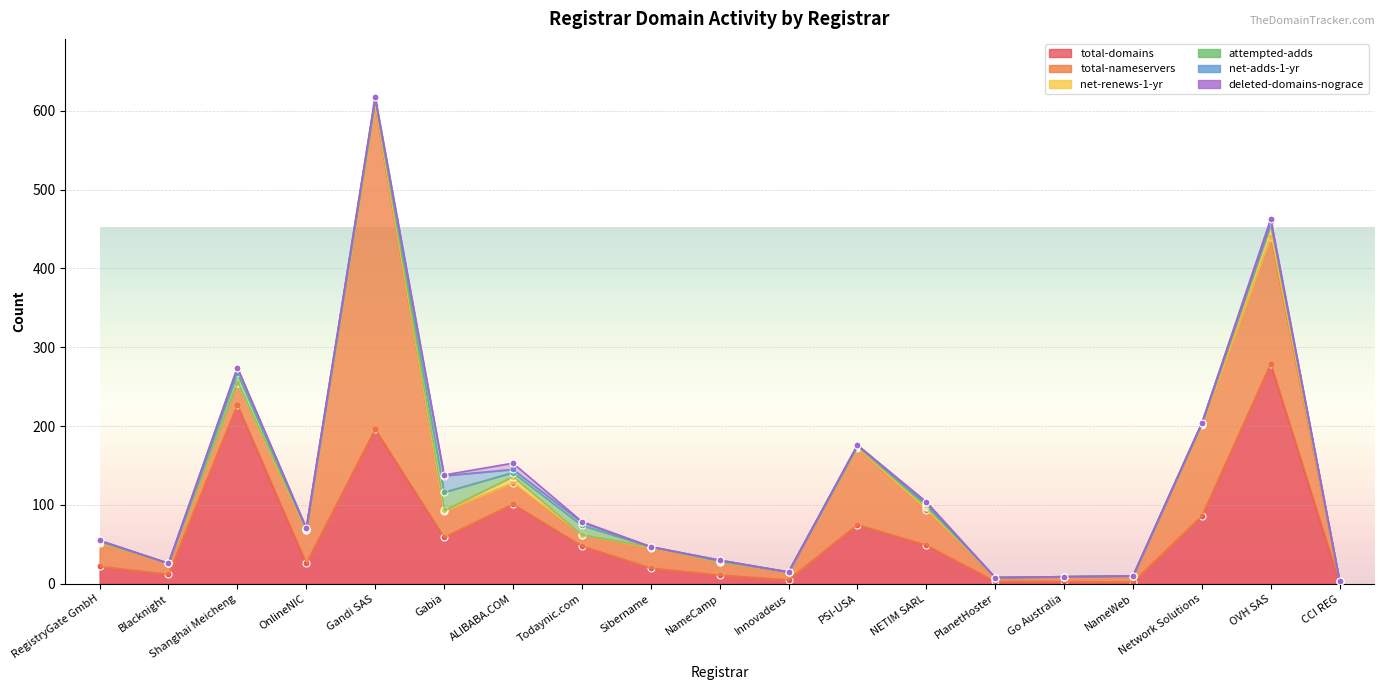

How many values in the attempted-adds series are below 1?

7